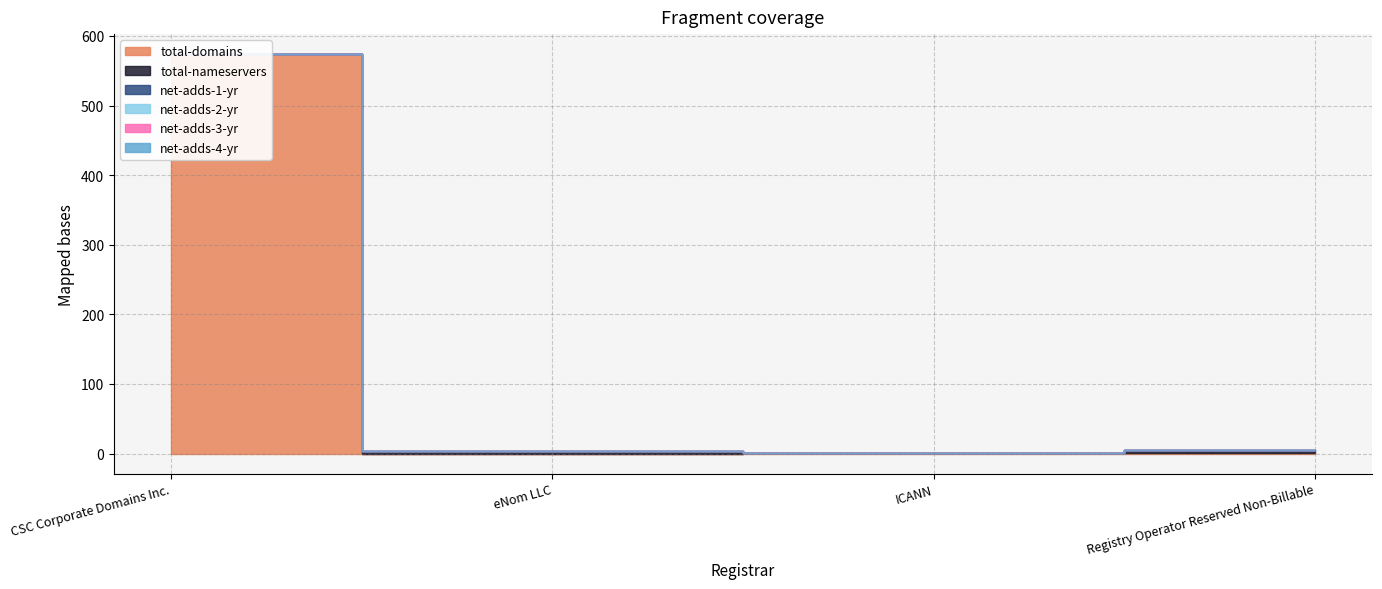

Rank the series by their maximum value, from highest to lowest.

total-domains, total-nameservers, net-adds-1-yr, net-adds-2-yr, net-adds-3-yr, net-adds-4-yr